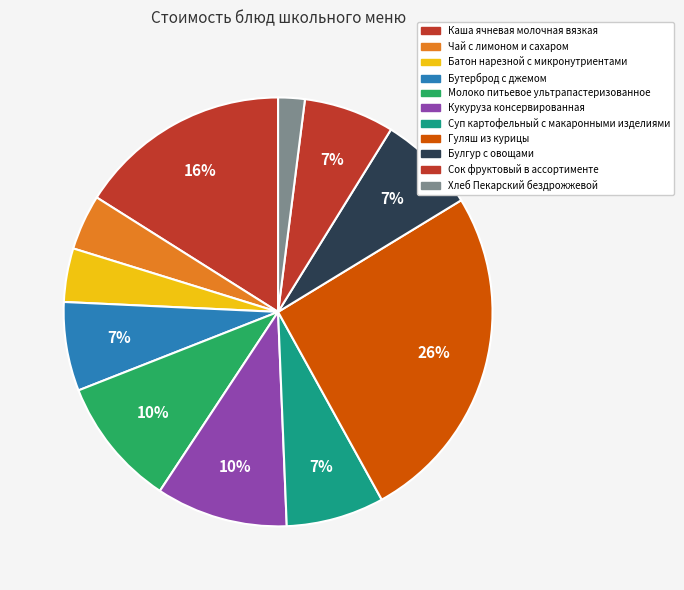

How many segments does this pie chart have?

11